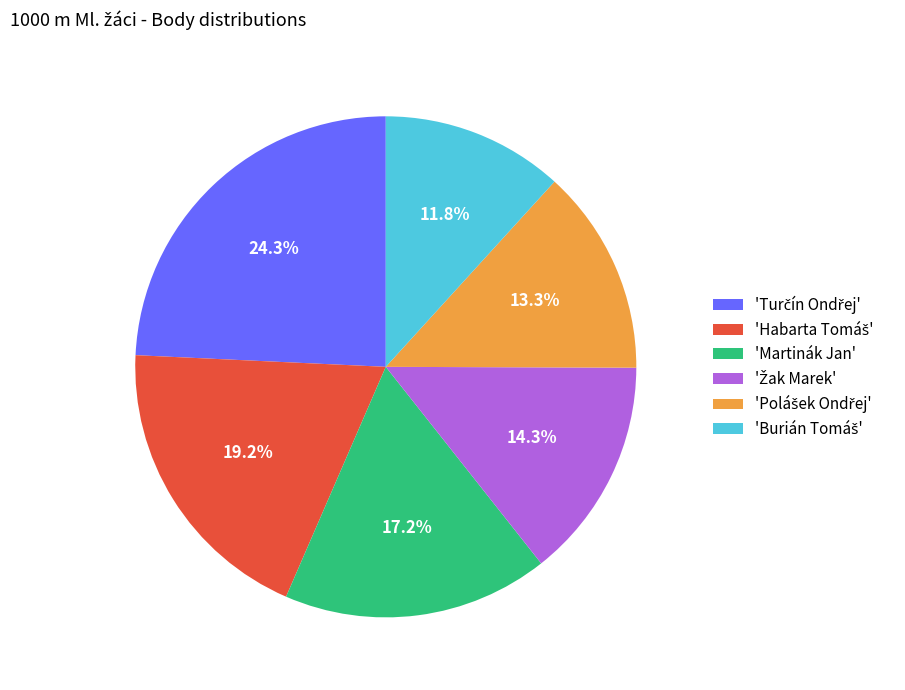

Is there a majority slice in this chart?

No